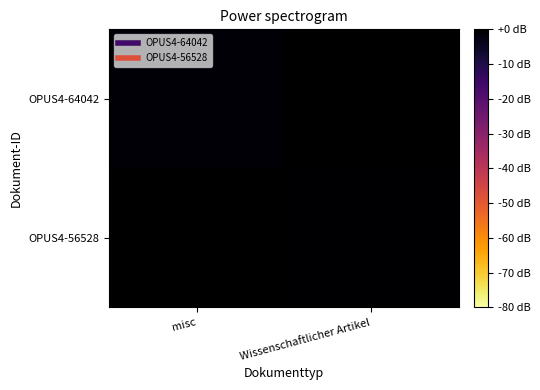

At Wissenschaftlicher Artikel, list the series in order from smallest to largest.

OPUS4-64042, OPUS4-56528